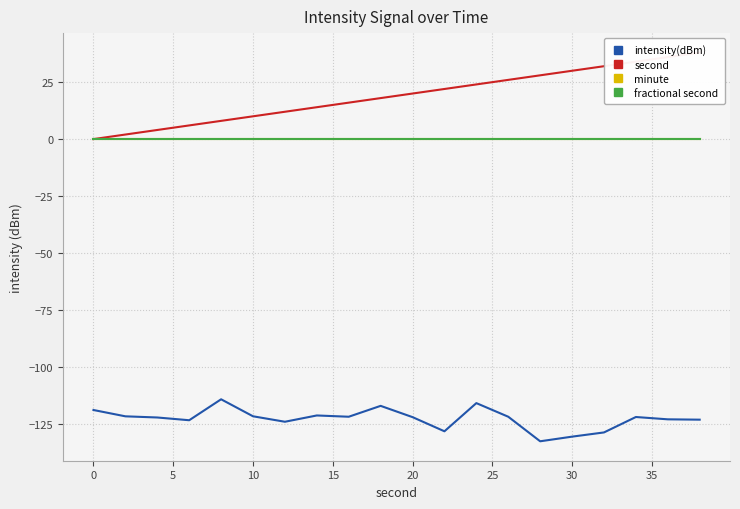

How many data points in intensity(dBm) are less than -122?

11